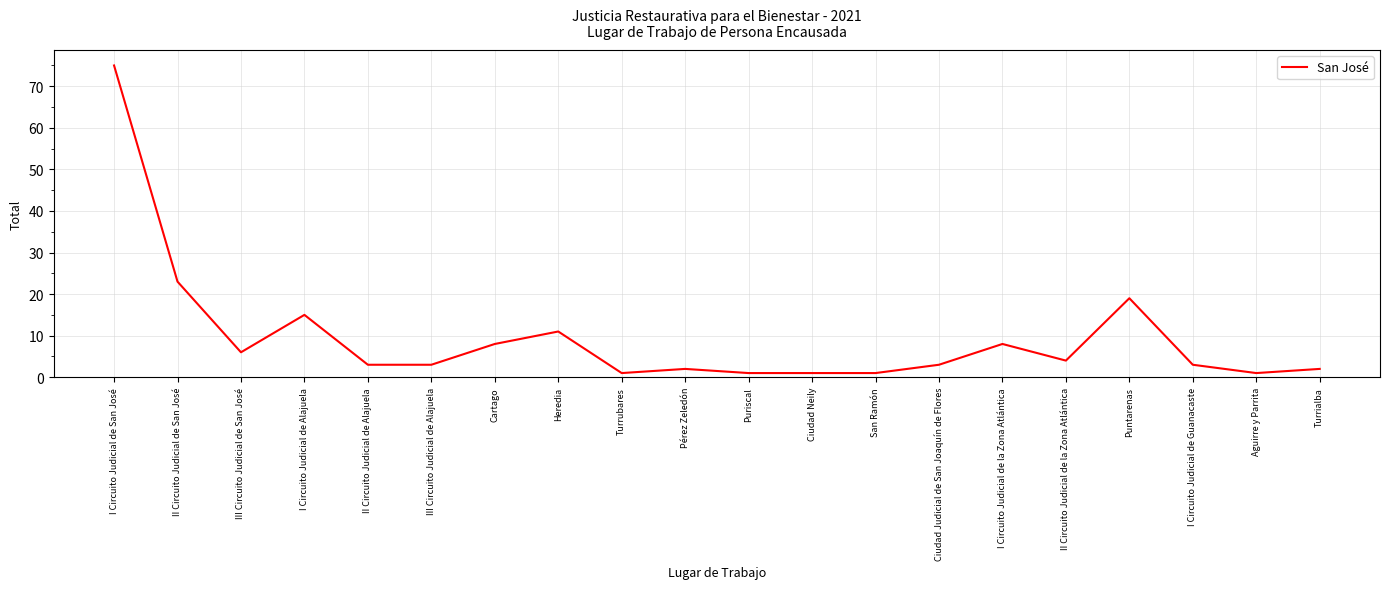

True or false: there are more than 1 points higher than both neighbors.

True